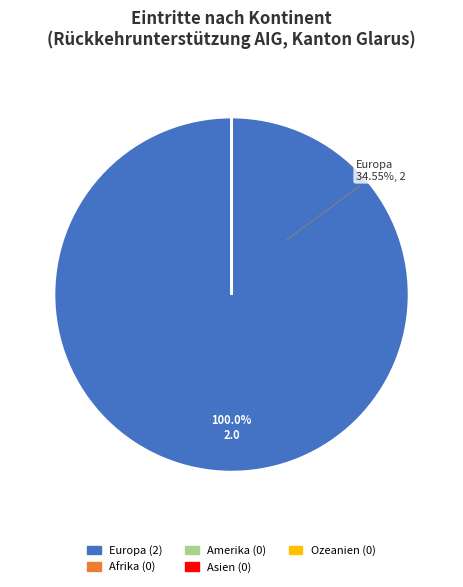

Rank the categories by value from lowest to highest.

Afrika, Amerika, Asien, Ozeanien, Europa